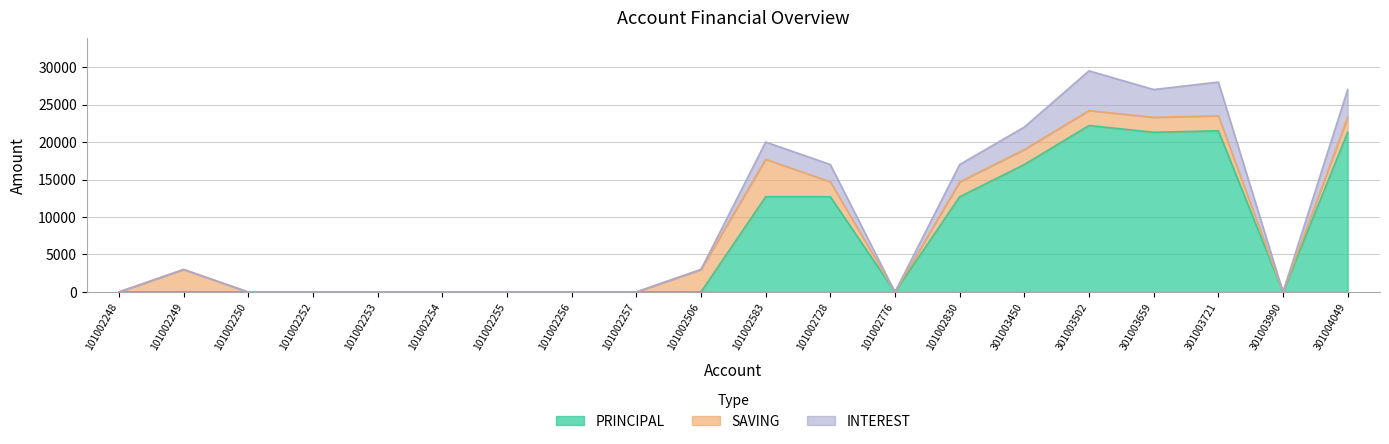

What is the average value of the PRINCIPAL series?

7070